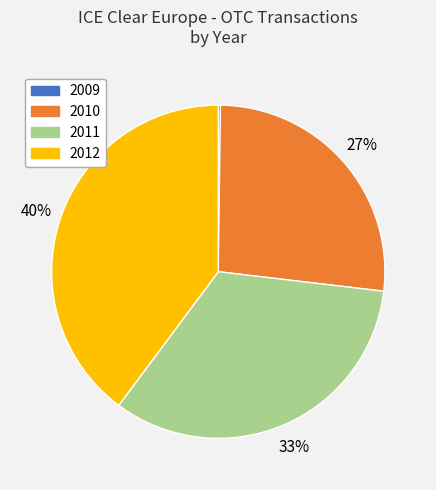

To the nearest percent, what percentage of the pie is 2011?

33%